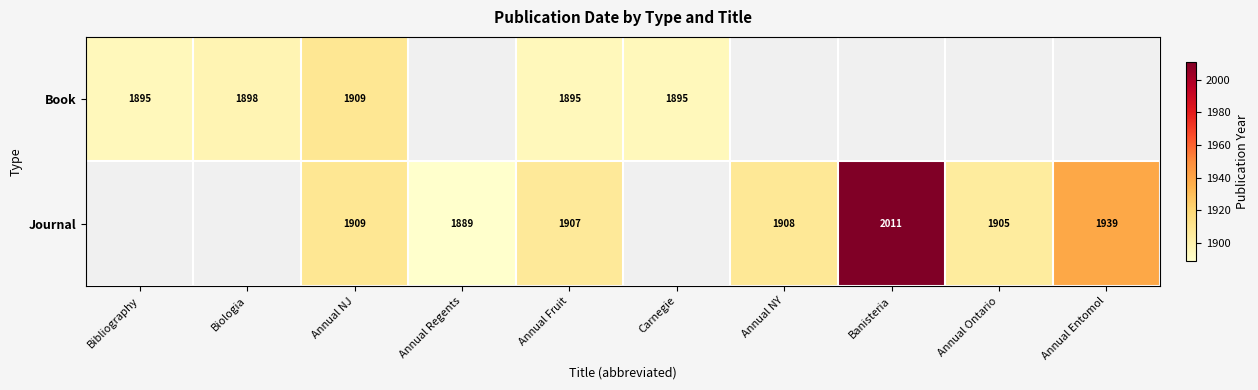

What is the difference between the Journal values at Annual Regents and Annual Fruit?

18